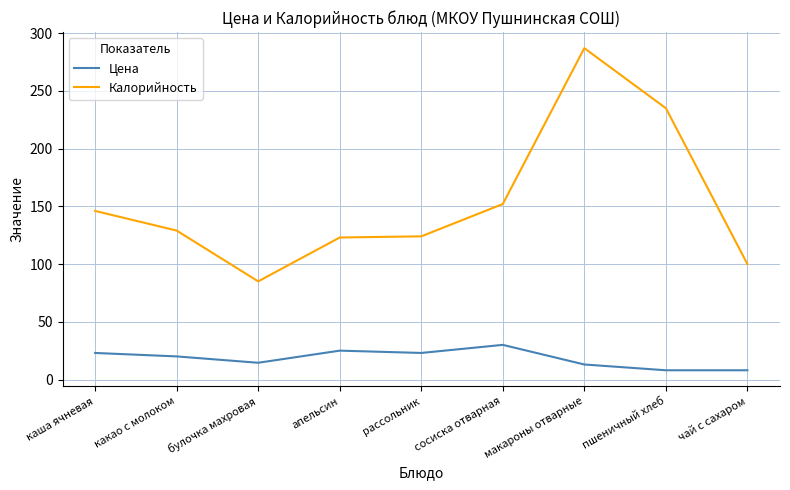

Is the value of Цена at чай с сахаром greater than the value of Калорийность at каша ячневая?

No